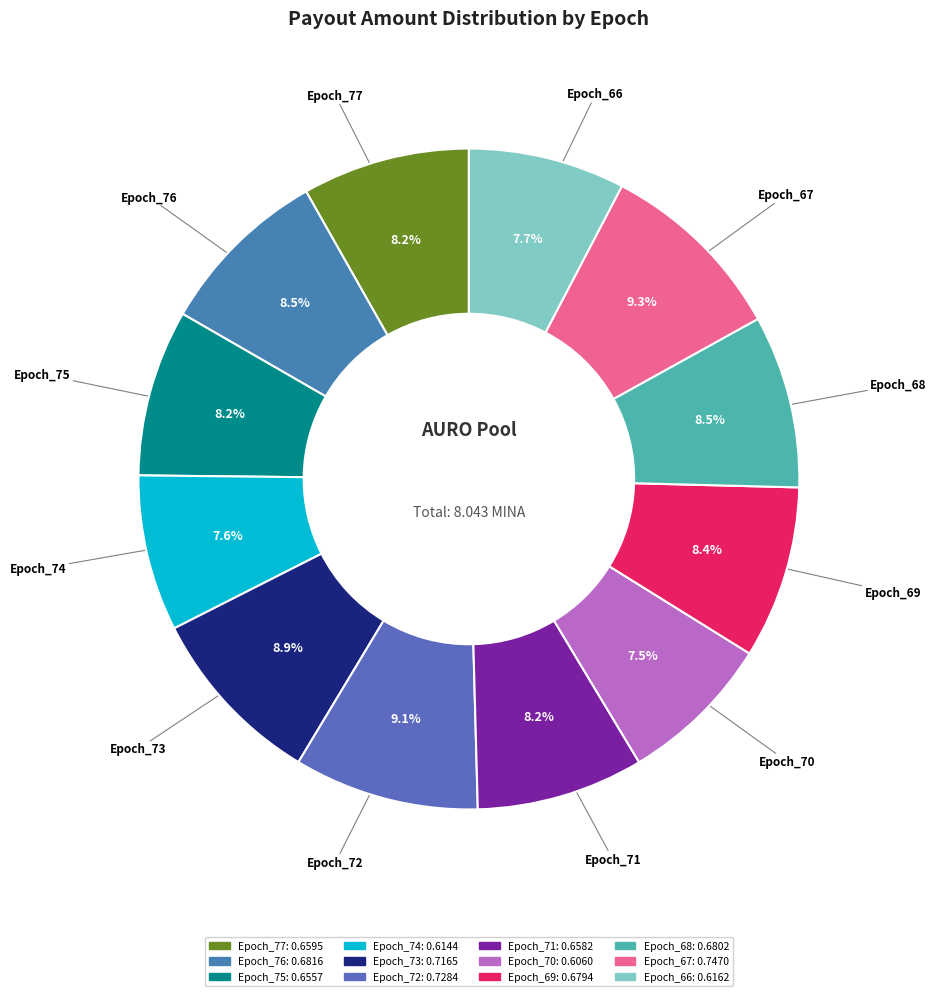

Does any single category account for the majority?

No